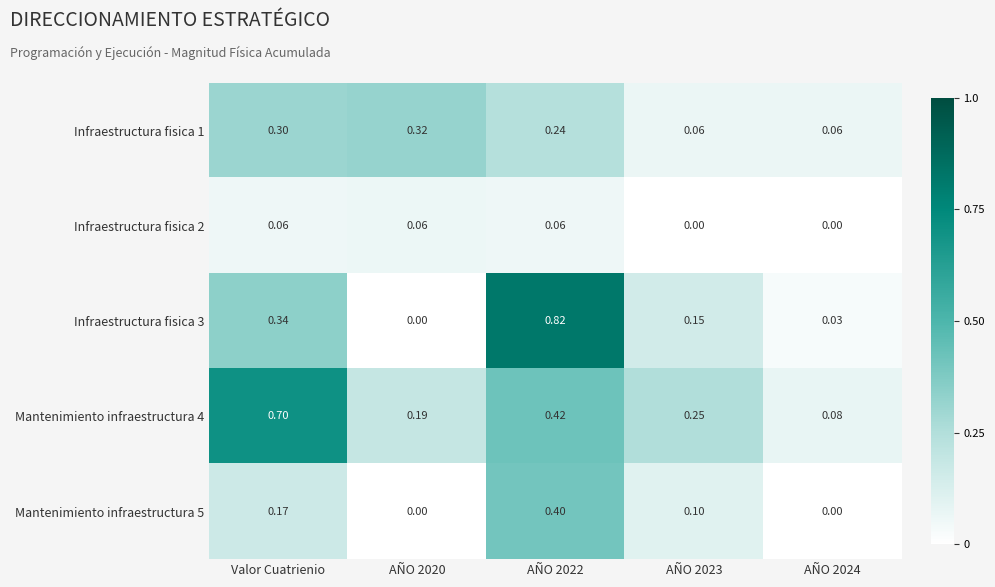

Is the value of Mantenimiento infraestructura 4 at AÑO 2024 greater than the value of Infraestructura fisica 1 at AÑO 2022?

No